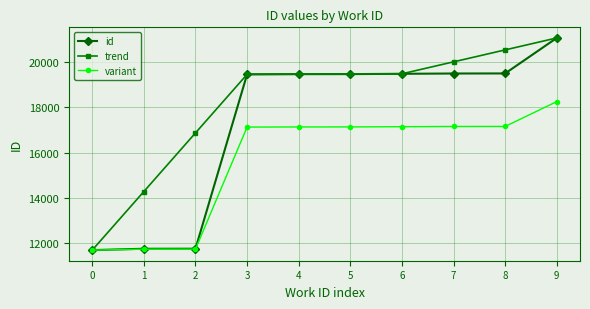

List the series in order of their overall mean, highest first.

trend, id, variant